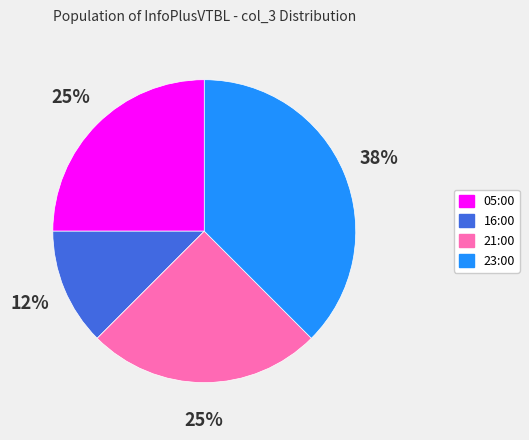

Is there any slice that represents more than half of the pie?

No